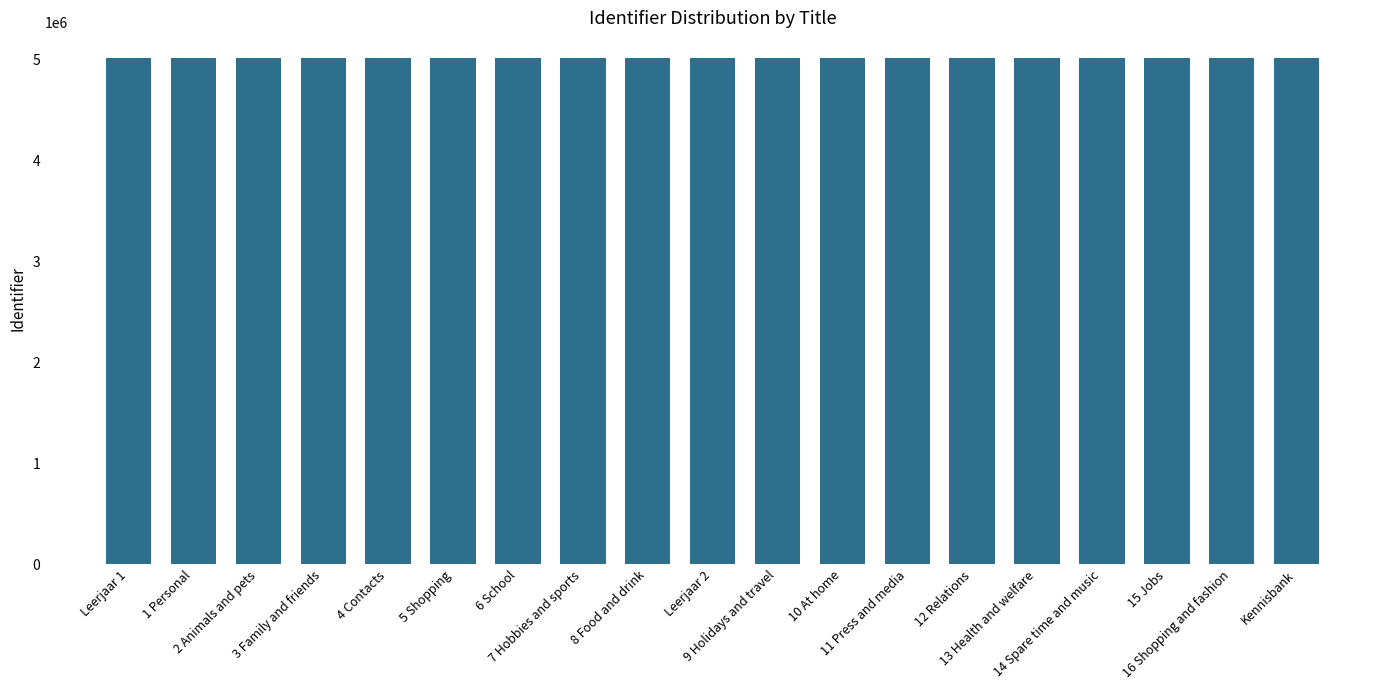

What is the value of the 19th bar from the left?

5016226